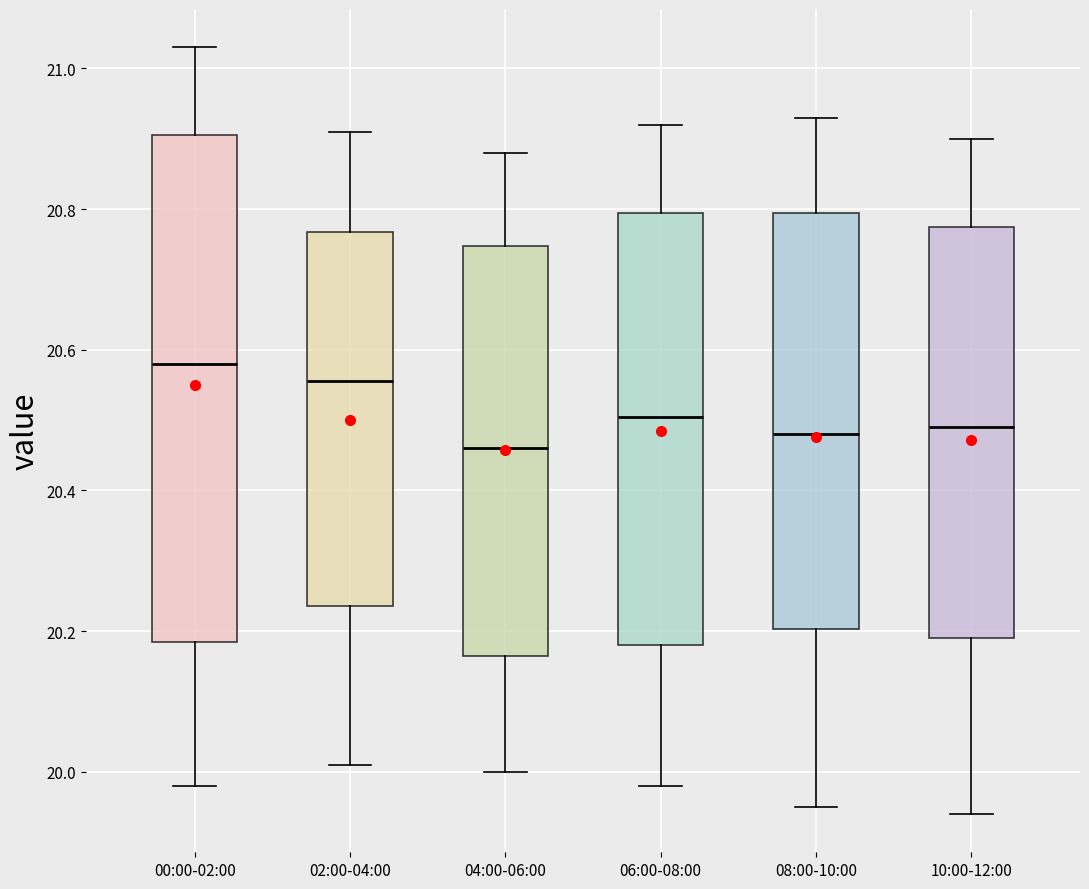

Reading left to right, read every box against the y-axis: the position of its median line, the range the box covers, and the ends of its whiskers. The values are not printed on the chart, so give them approximately, as read against the axis.

00:00-02:00: median 20.58, box 20.18 to 20.90, whiskers 19.98 to 21.04
02:00-04:00: median 20.56, box 20.24 to 20.76, whiskers 20.02 to 20.92
04:00-06:00: median 20.46, box 20.16 to 20.74, whiskers 20.00 to 20.88
06:00-08:00: median 20.50, box 20.18 to 20.80, whiskers 19.98 to 20.92
08:00-10:00: median 20.48, box 20.20 to 20.80, whiskers 19.96 to 20.94
10:00-12:00: median 20.50, box 20.20 to 20.78, whiskers 19.94 to 20.90